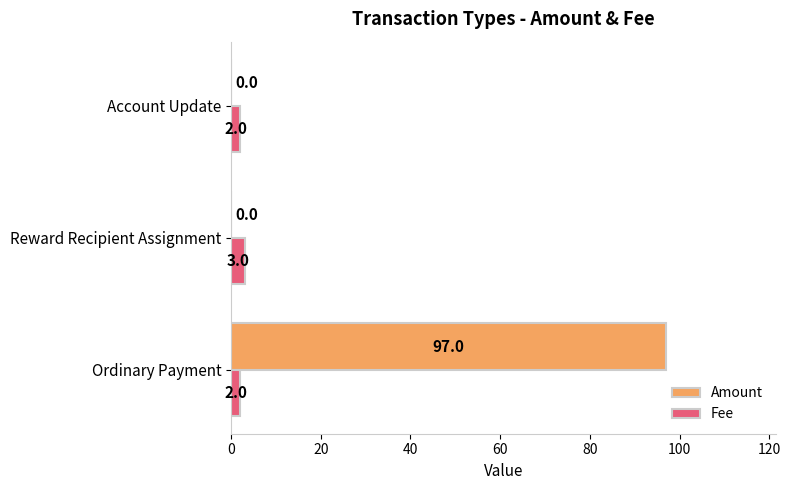

Which category has the highest value across all series?

Ordinary Payment